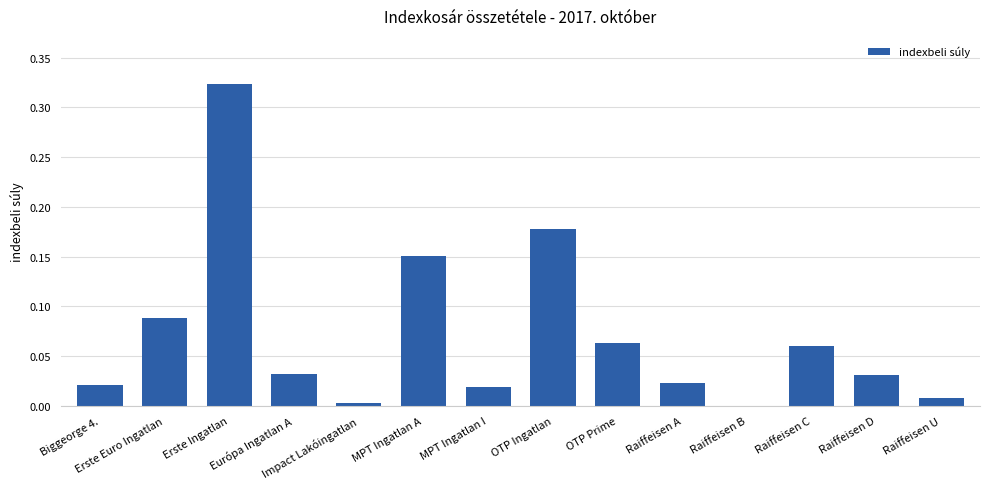

What is the sum of all values?

1.0